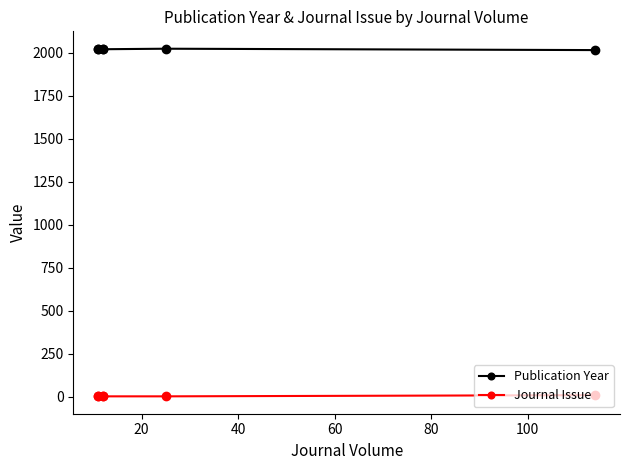

What is the difference between the second highest and minimum values in the Publication Year series?

5